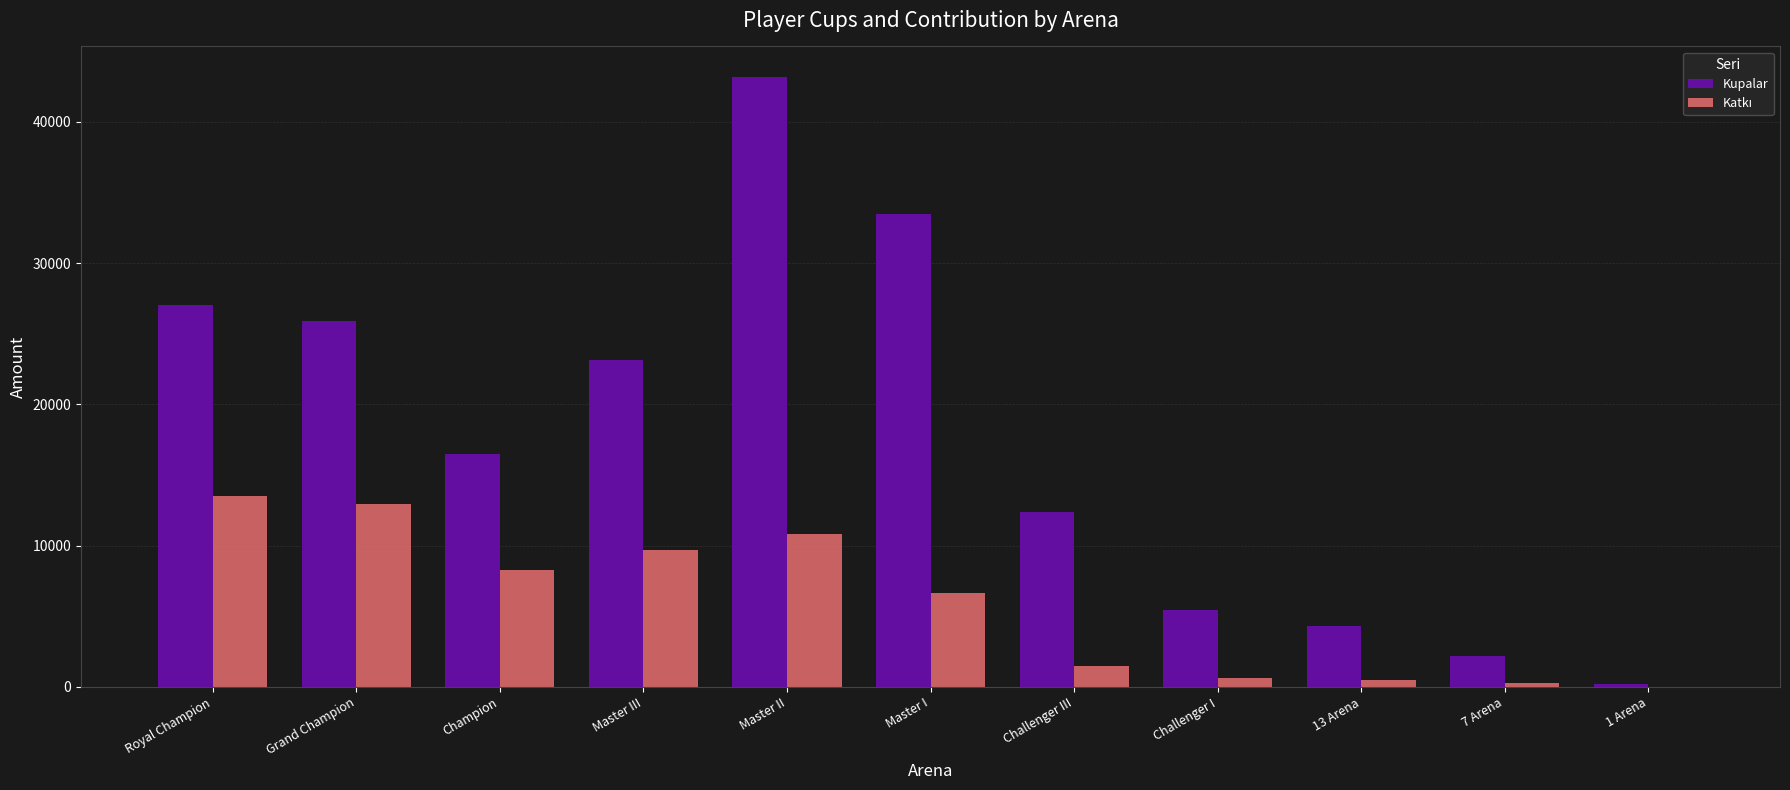

At which label is Kupalar closest to 21675?

Master III